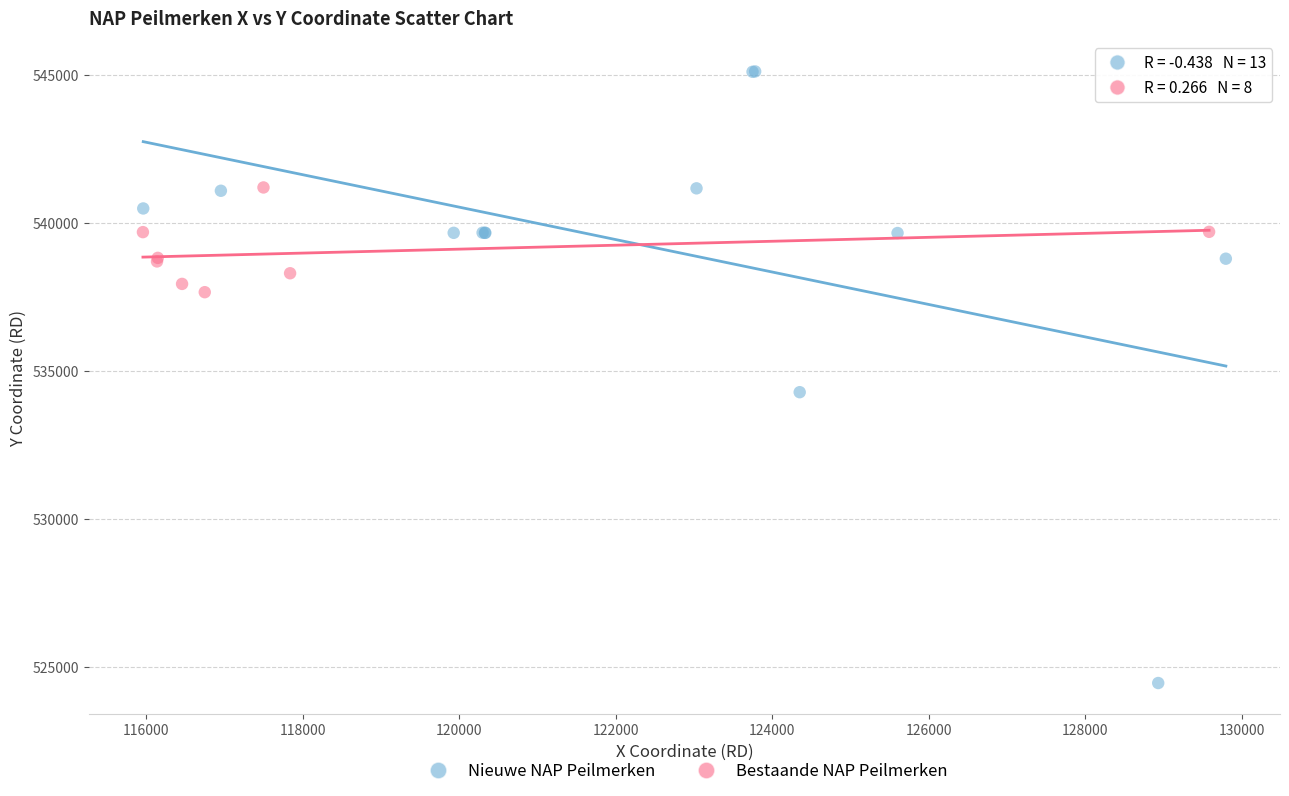

Which series has the largest Y range (max minus min)?

Nieuwe NAP Peilmerken